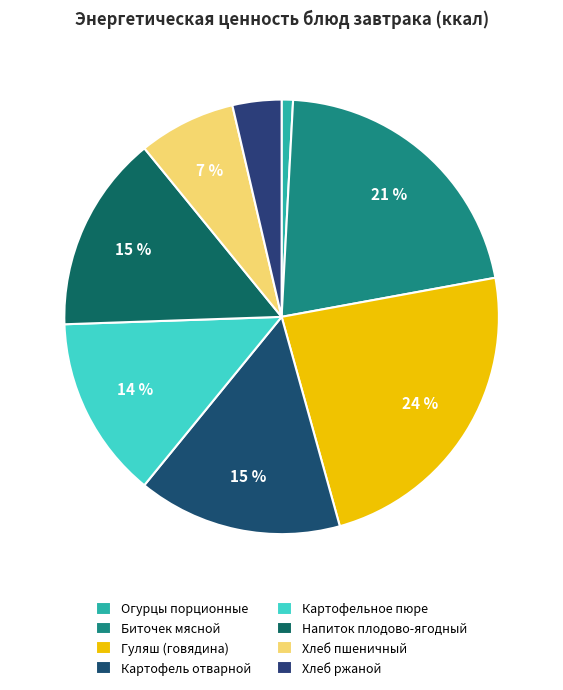

Count the number of slices in the pie.

8